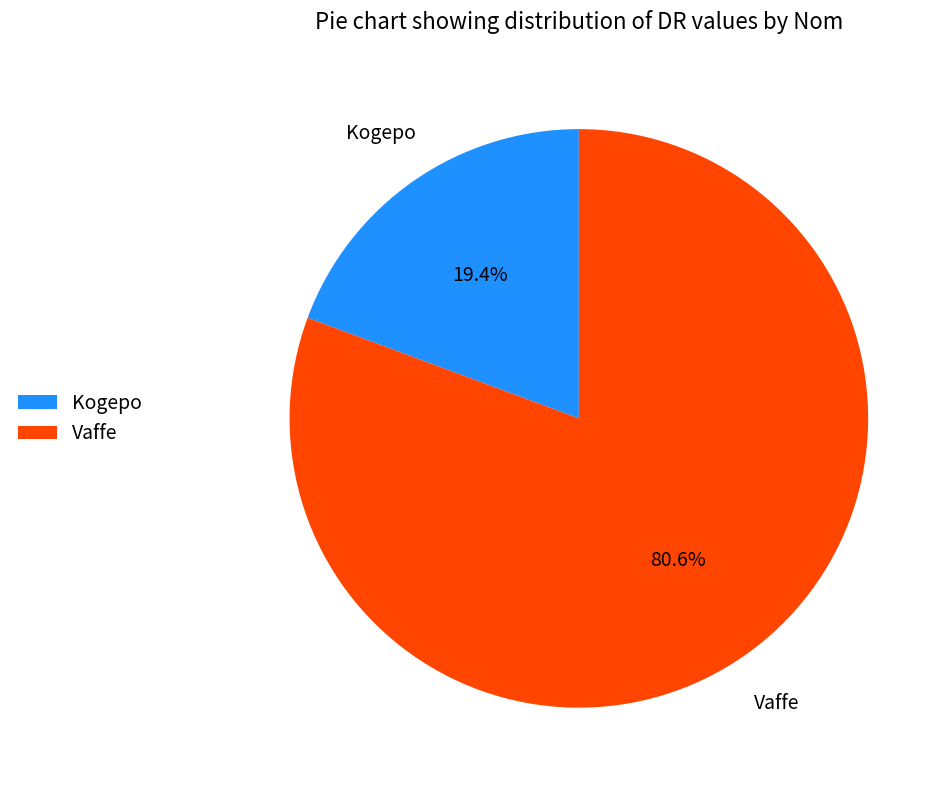

Is it true that Vaffe is 92% of the pie?

False